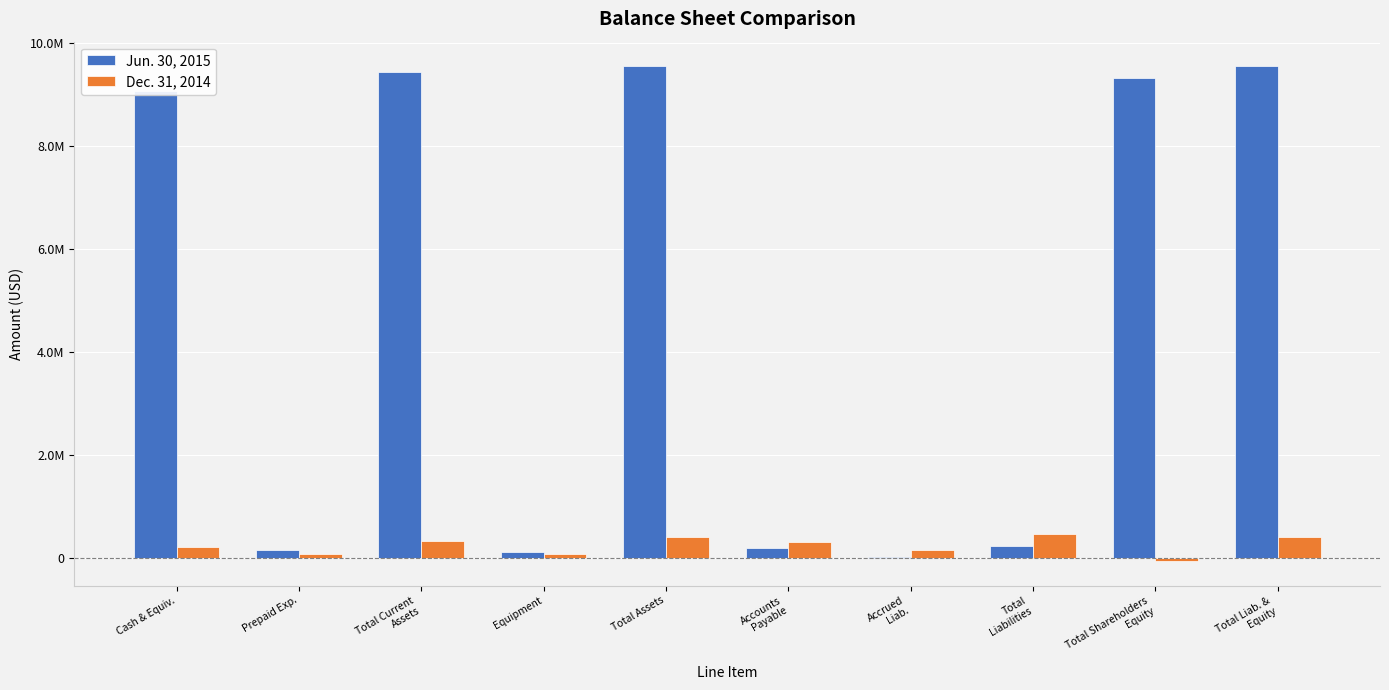

Does the chart contain any negative values?

Yes